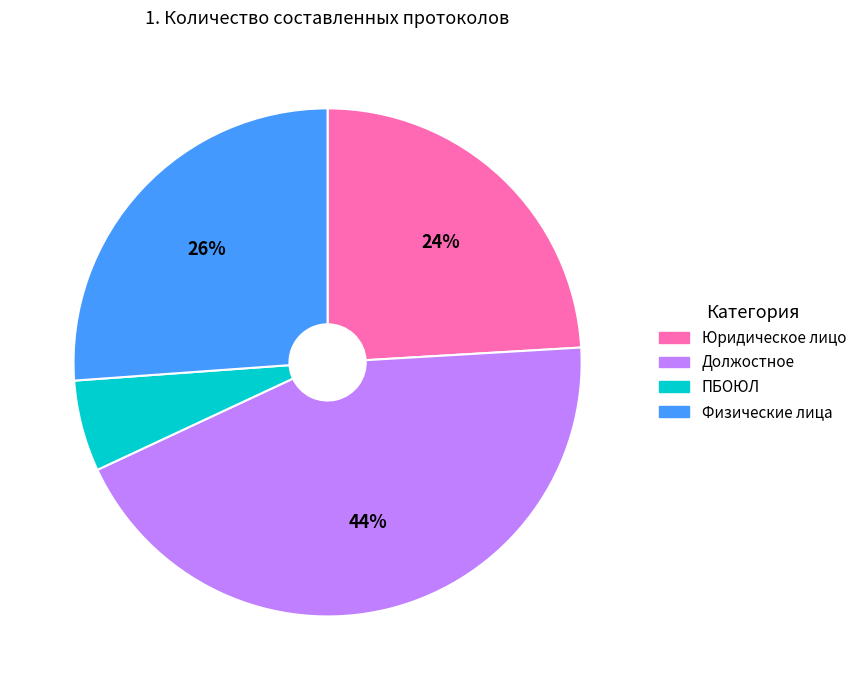

To the nearest percent, what is the combined percentage of Должостное and Юридическое лицо?

68%